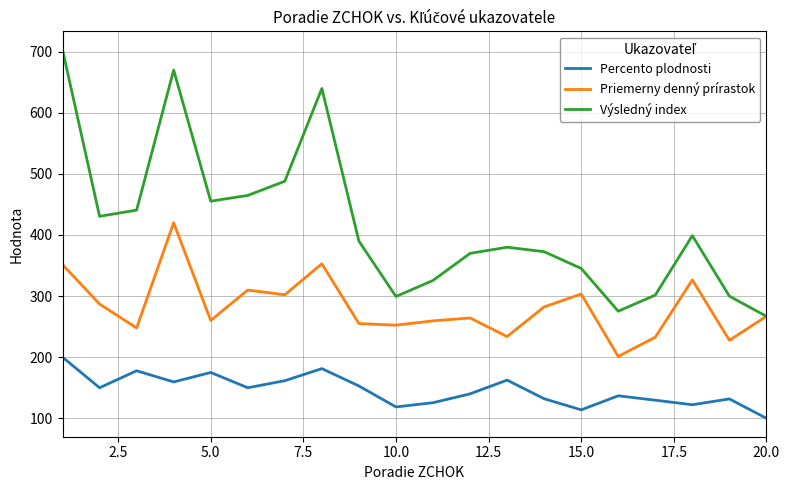

Which series has the widest spread of values?

Výsledný index